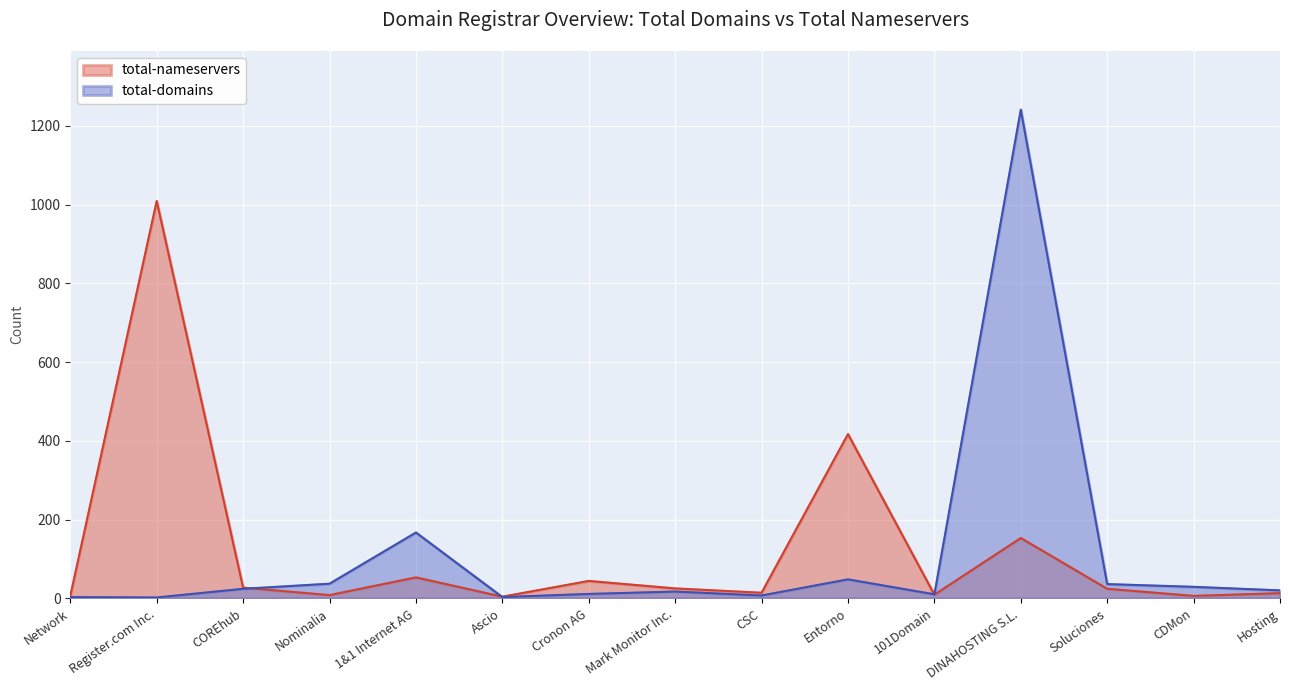

What are all the series names shown in the legend?

total-nameservers, total-domains